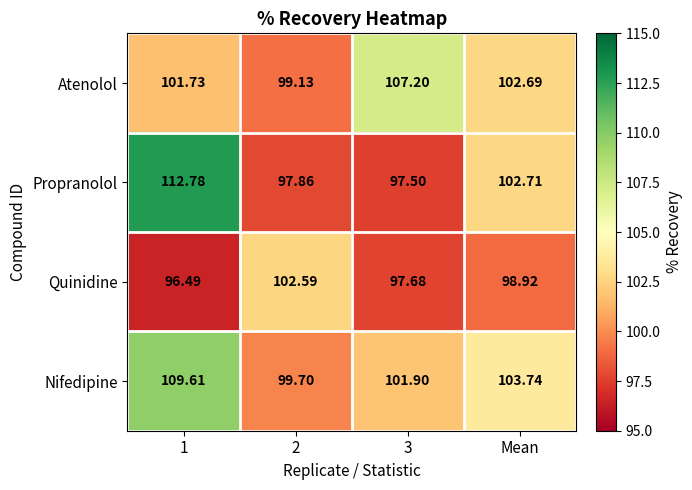

Which series has the largest range (max minus min)?

Propranolol